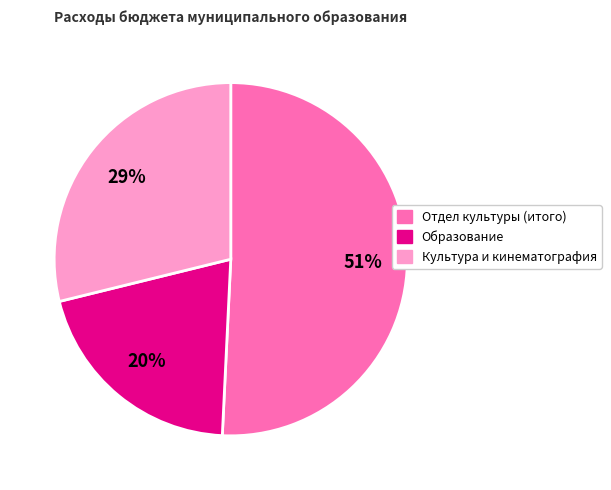

To the nearest percent, what is the combined percentage of Отдел культуры (итого) and Образование?

71%